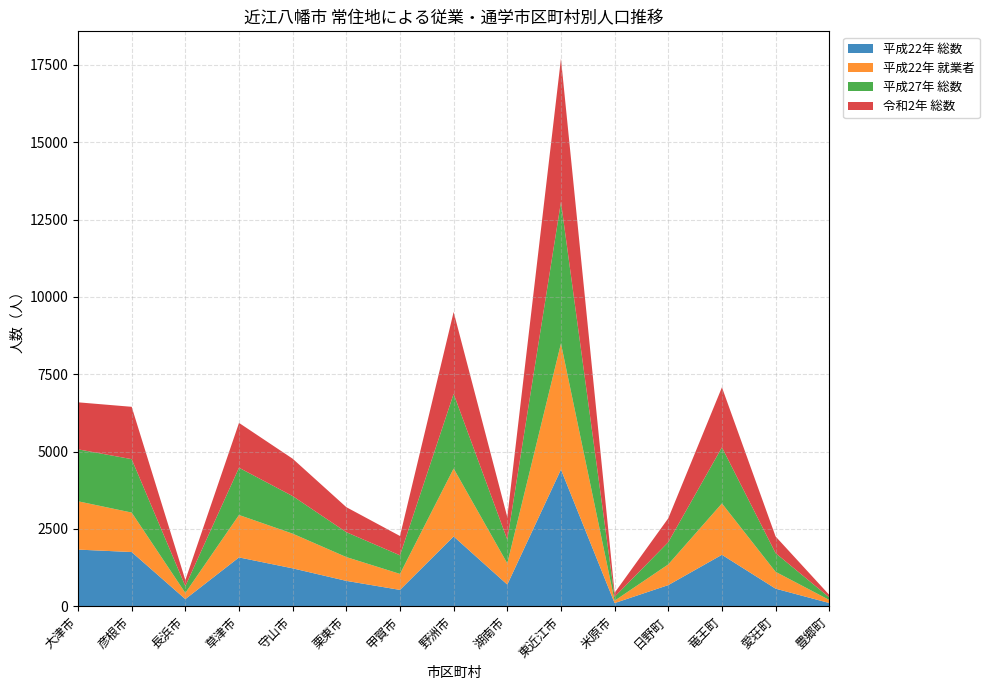

Reading left to right, extract all data points from this chart.

平成22年 総数: 大津市=1829	彦根市=1750	長浜市=228	草津市=1576	守山市=1223	栗東市=818	甲賀市=526	野洲市=2254	湖南市=698	東近江市=4417	米原市=100	日野町=681	竜王町=1661	愛荘町=566	豊郷町=102
平成22年 就業者: 大津市=1562	彦根市=1276	長浜市=200	草津市=1372	守山市=1121	栗東市=770	甲賀市=517	野洲市=2196	湖南市=686	東近江市=4076	米原市=77	日野町=669	竜王町=1661	愛荘町=545	豊郷町=99
平成27年 総数: 大津市=1679	彦根市=1727	長浜市=220	草津市=1527	守山市=1215	栗東市=804	甲賀市=601	野洲市=2414	湖南市=767	東近江市=4574	米原市=126	日野町=719	竜王町=1812	愛荘町=603	豊郷町=84
令和2年 総数: 大津市=1520	彦根市=1692	長浜市=195	草津市=1450	守山市=1208	栗東市=809	甲賀市=625	野洲市=2647	湖南市=729	東近江市=4631	米原市=130	日野町=772	竜王町=1941	愛荘町=540	豊郷町=80